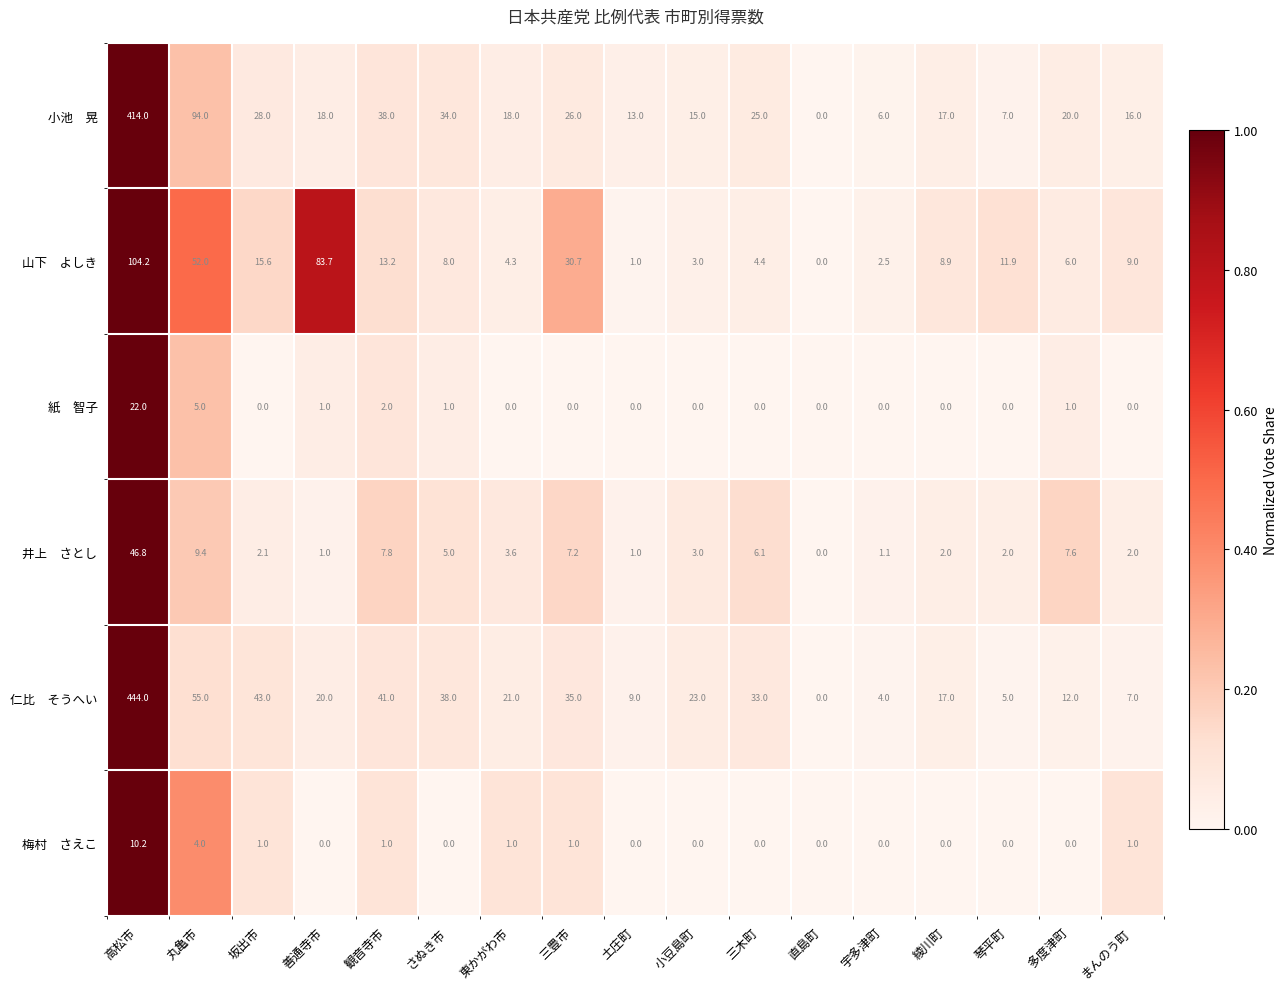

What is the difference between the highest and lowest values at 綾川町?

17.0